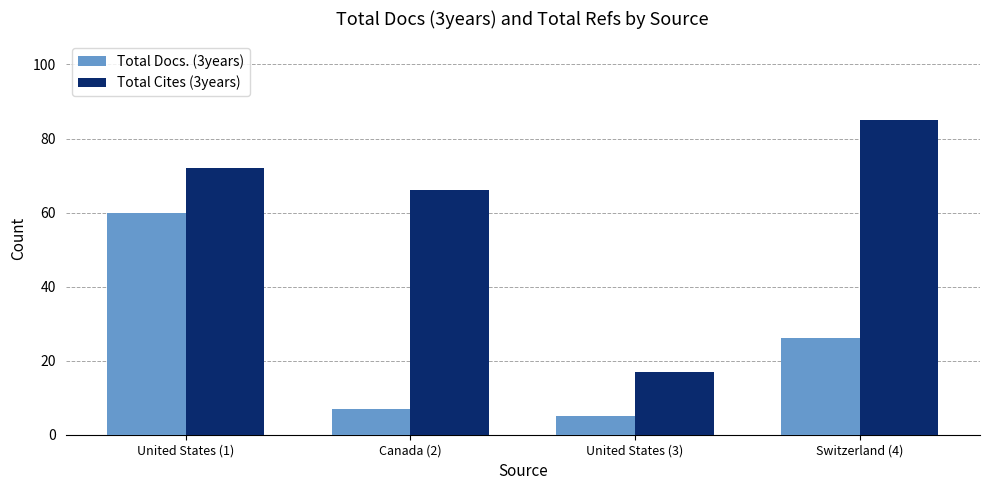

Between United States (3) and Switzerland (4), which series saw the biggest shift?

Total Cites (3years)